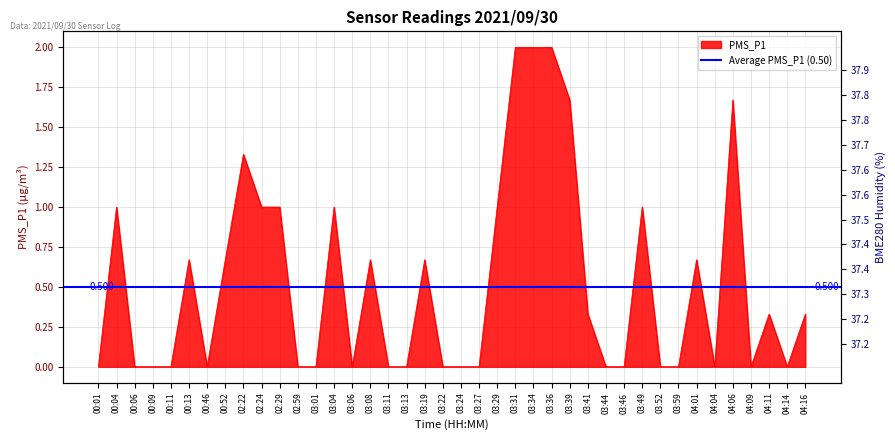

What is the difference between the second highest and second lowest values?

2.0